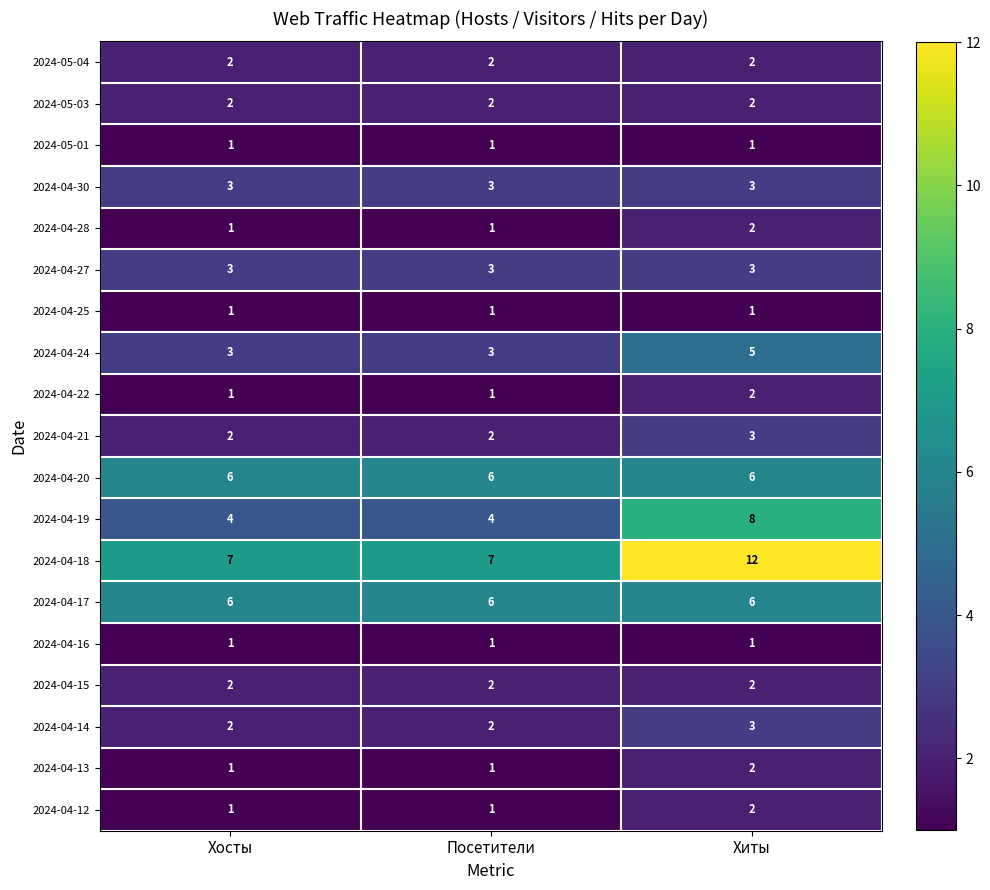

How many series are shown in this chart?

19